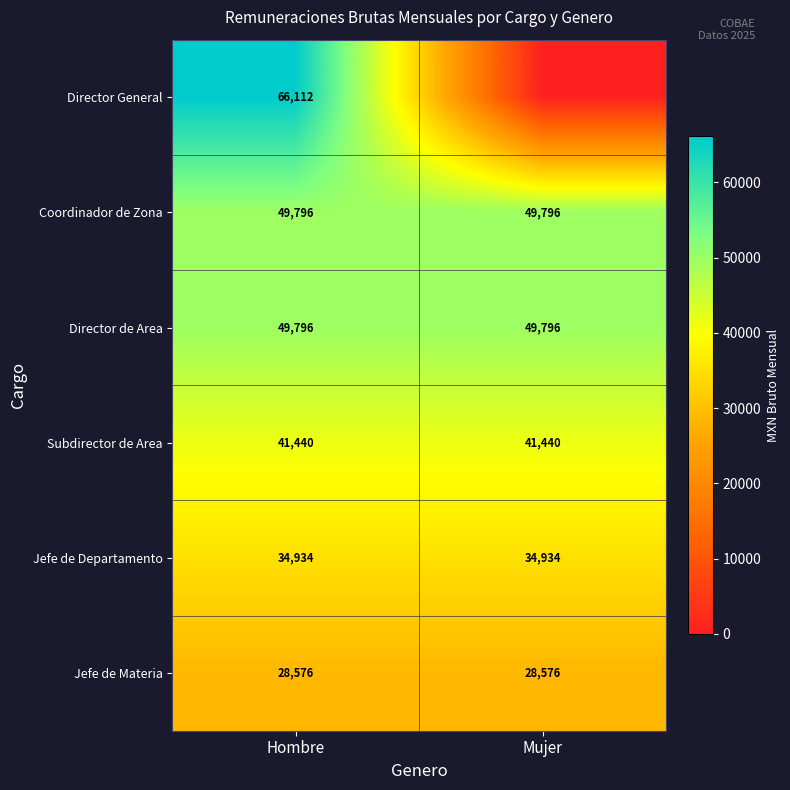

What is the sum of the Coordinador de Zona values at Mujer and Hombre?

99592